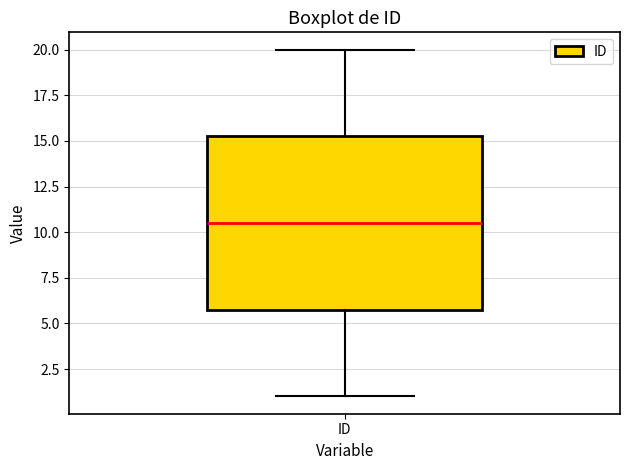

Where does the median line of the box for ID sit on the y-axis? The values are not printed on the chart, so give them approximately, as read against the axis.

10.5